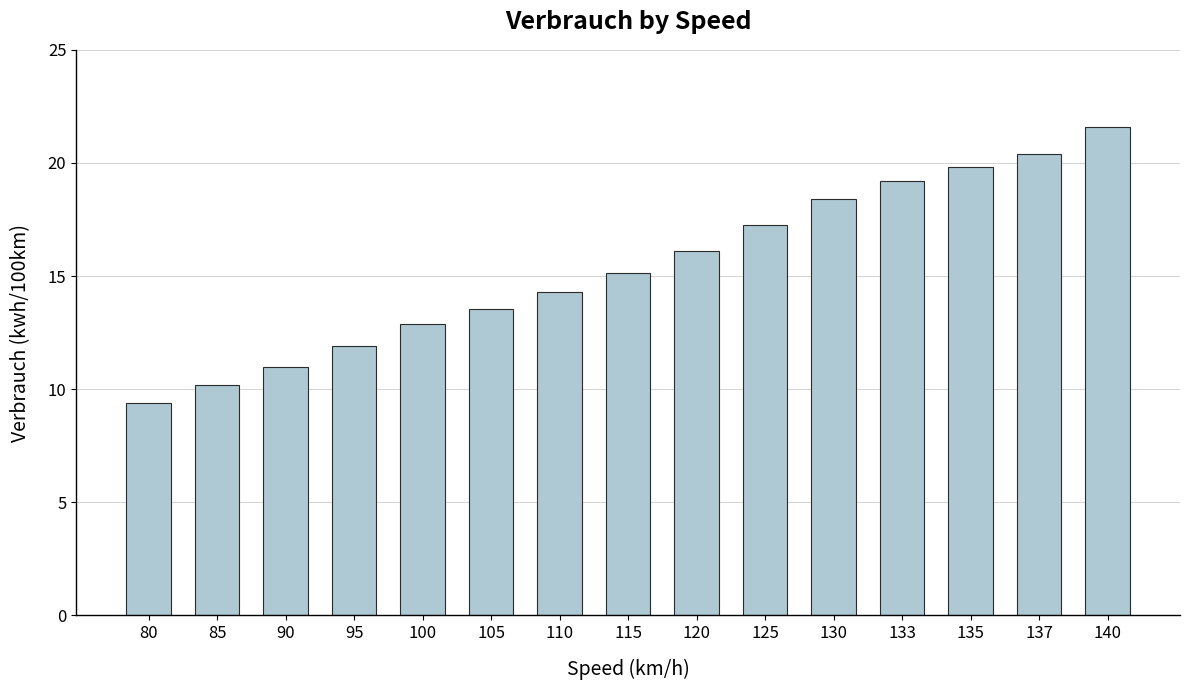

How many values exceed 15?

8